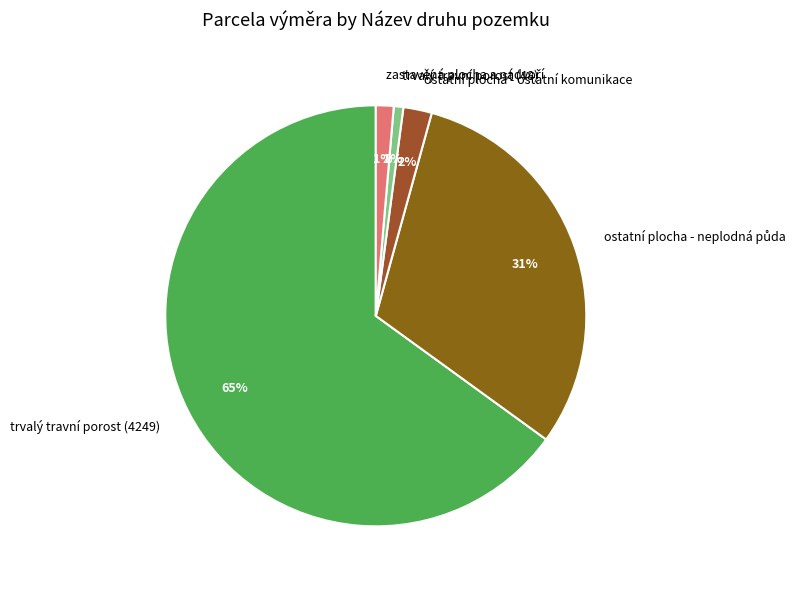

True or false: trvalý travní porost (4249) accounts for 65% of the total.

True